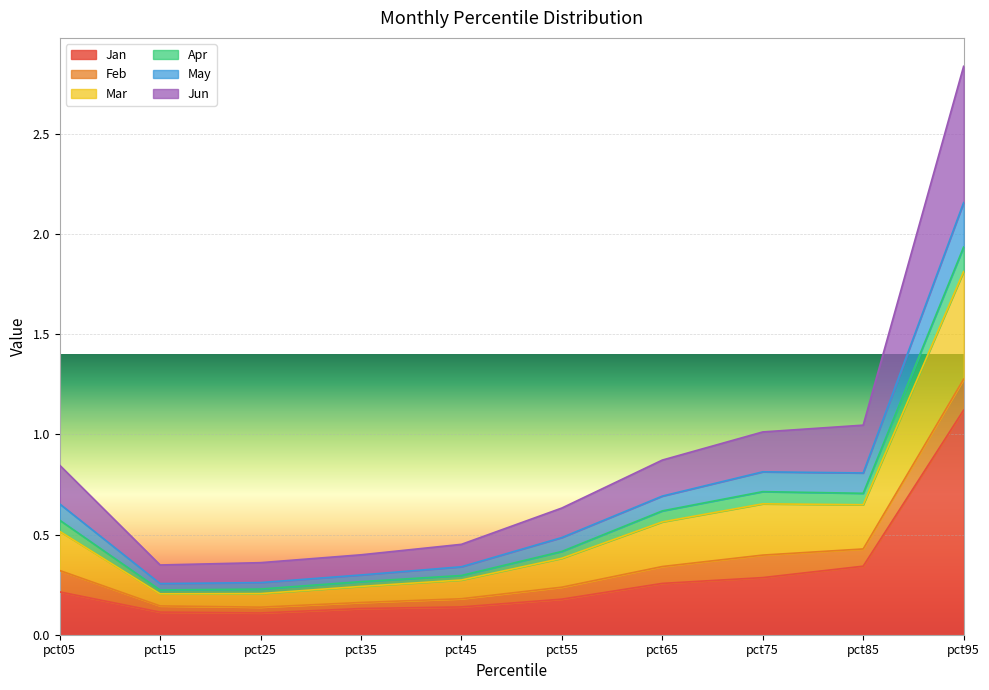

At which category is the sum across all series the highest?

pct95